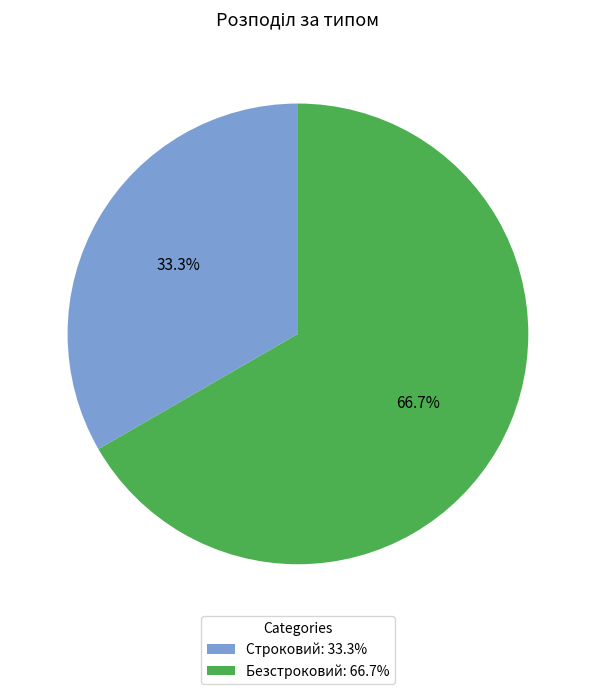

Do Строковий and Безстроковий together represent more than half of the pie?

Yes